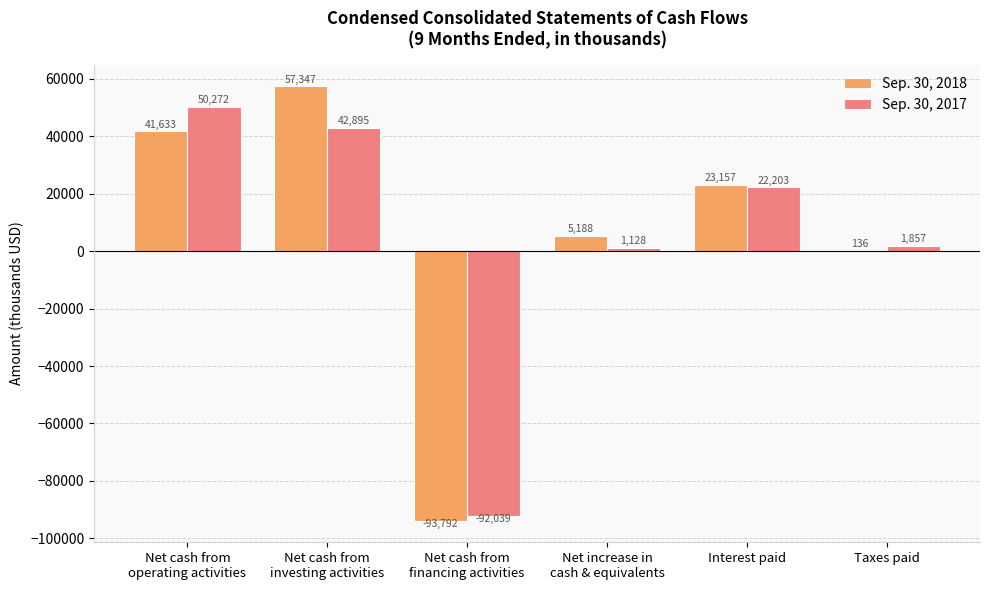

How many positive values does the Sep. 30, 2018 series have?

5